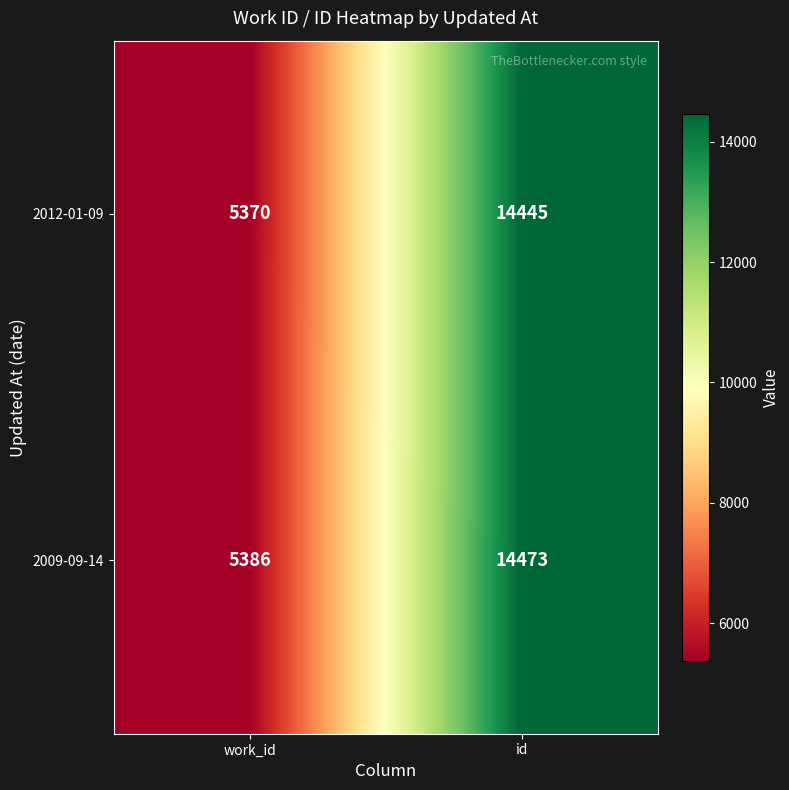

Reading right to left, list all the values displayed in this chart.

2012-01-09: id=14445	work_id=5370
2009-09-14: id=14473	work_id=5386